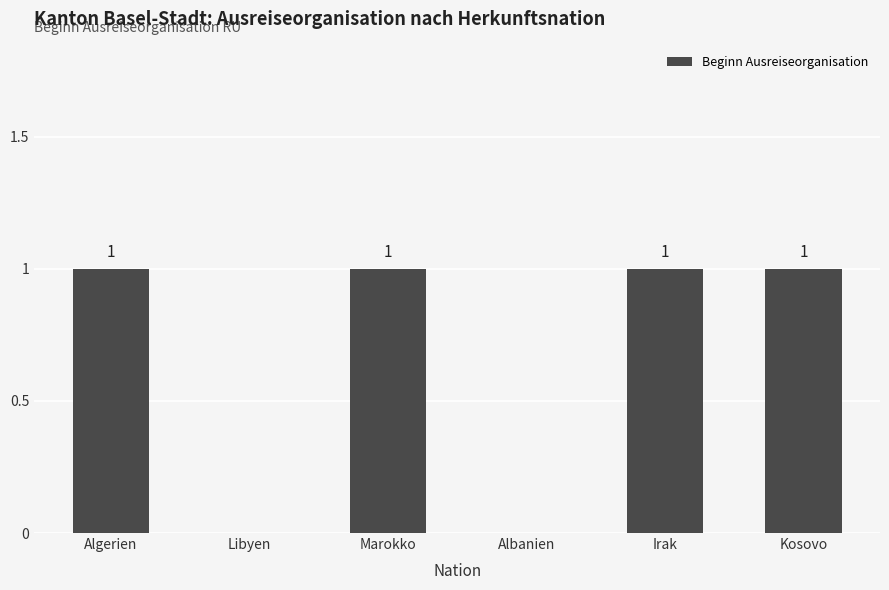

Is it true that the value at Kosovo is 1?

True